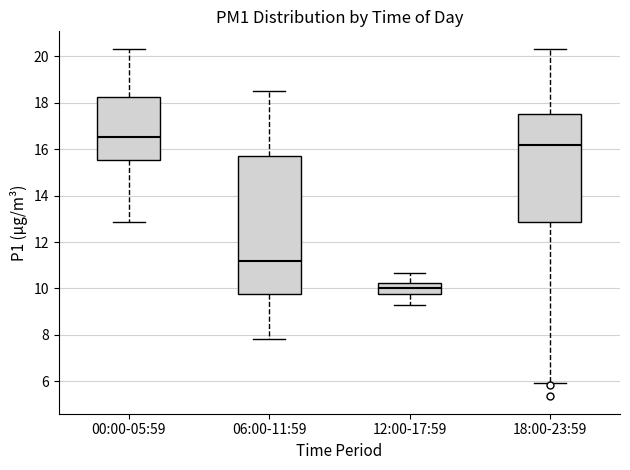

Which box is the tallest, from its lower edge to its upper edge?

06:00-11:59